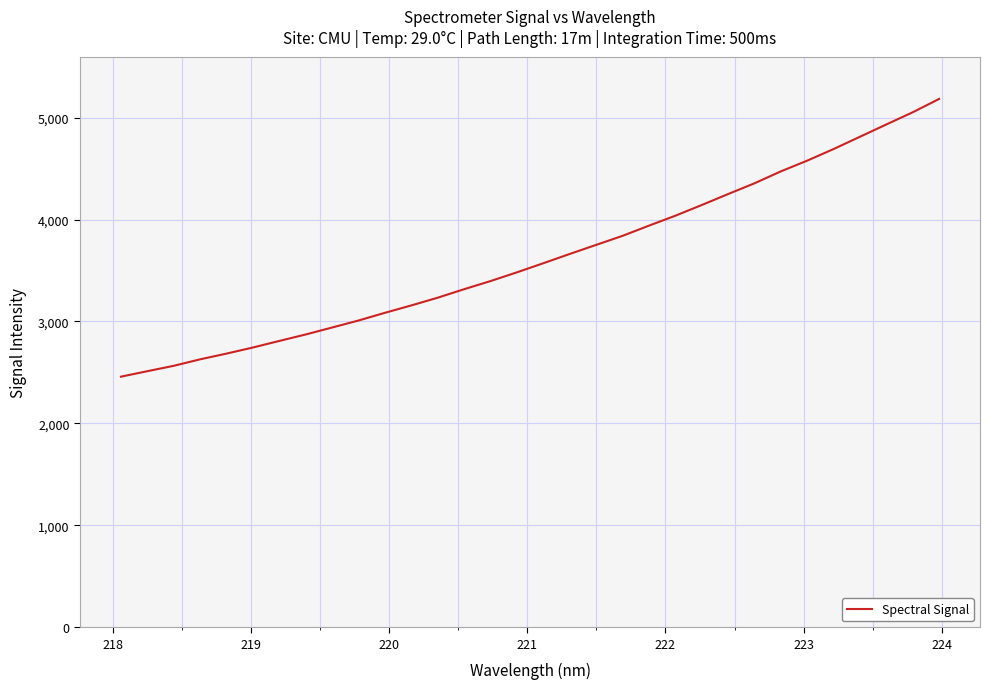

What is the greatest value displayed?

5182.8